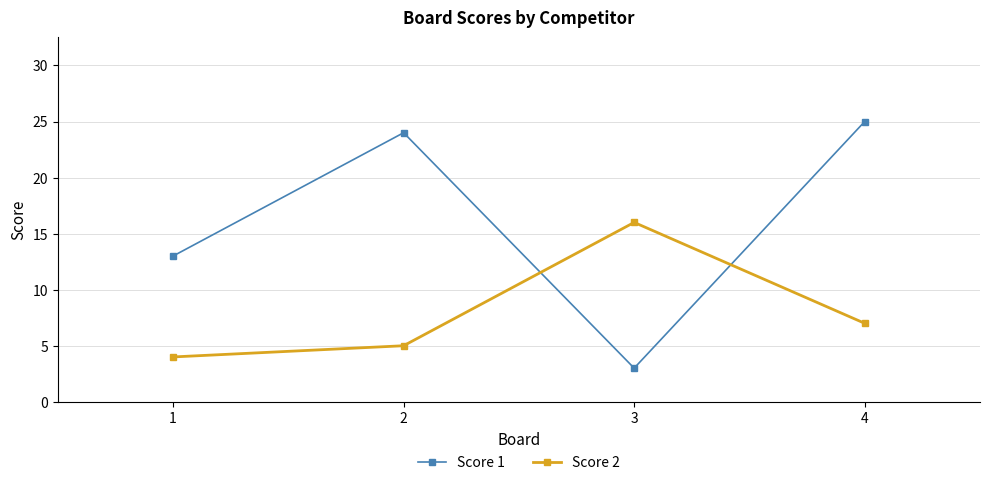

What is the greatest value displayed?

25